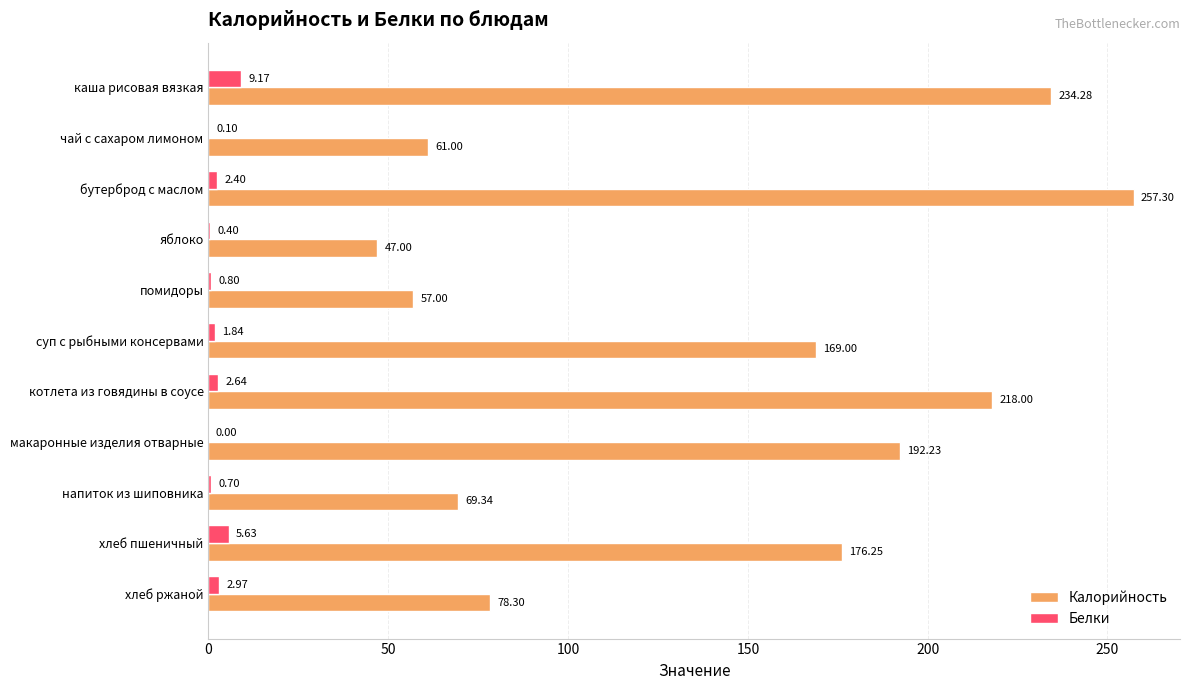

Which series has the largest total across all categories?

Калорийность